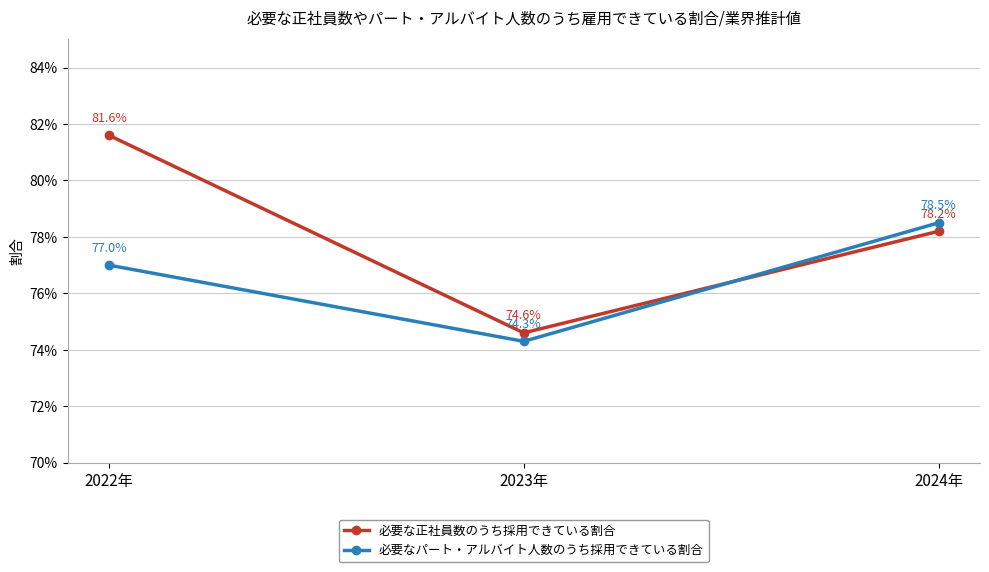

Is this an area chart (filled region under the line)?

No